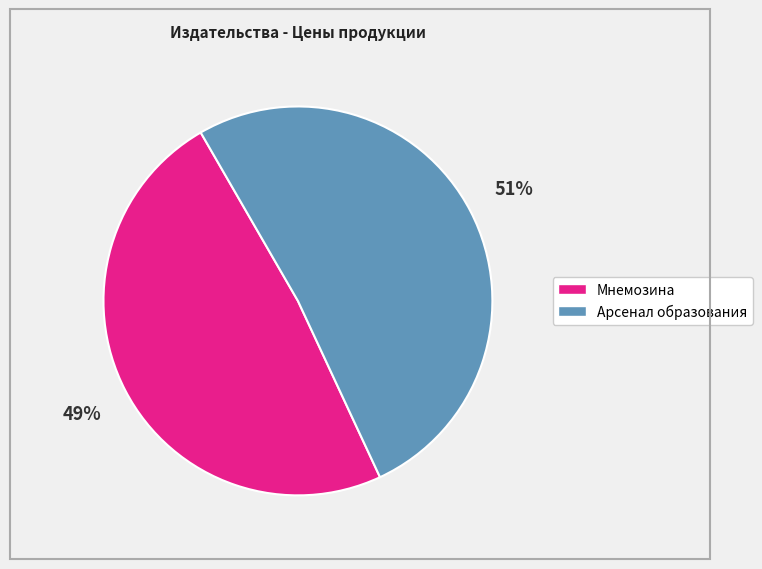

Is there any slice that represents more than half of the pie?

Yes